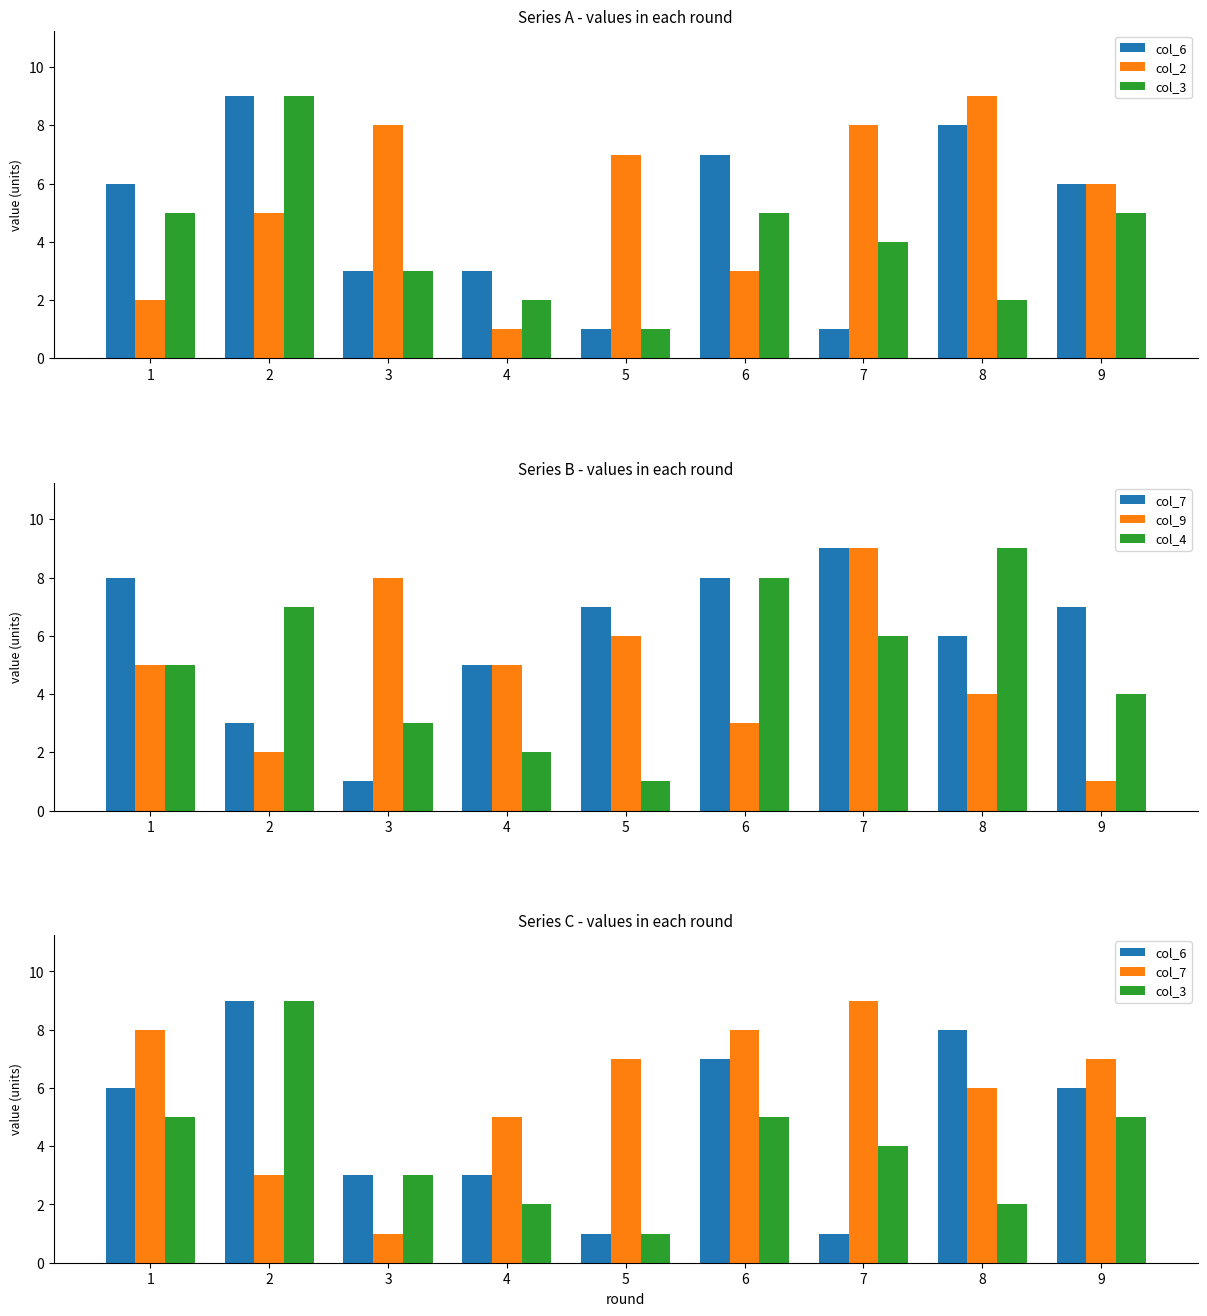

List the series in order of their peak value, highest first.

col_6, col_2, col_3, col_7, col_9, col_4